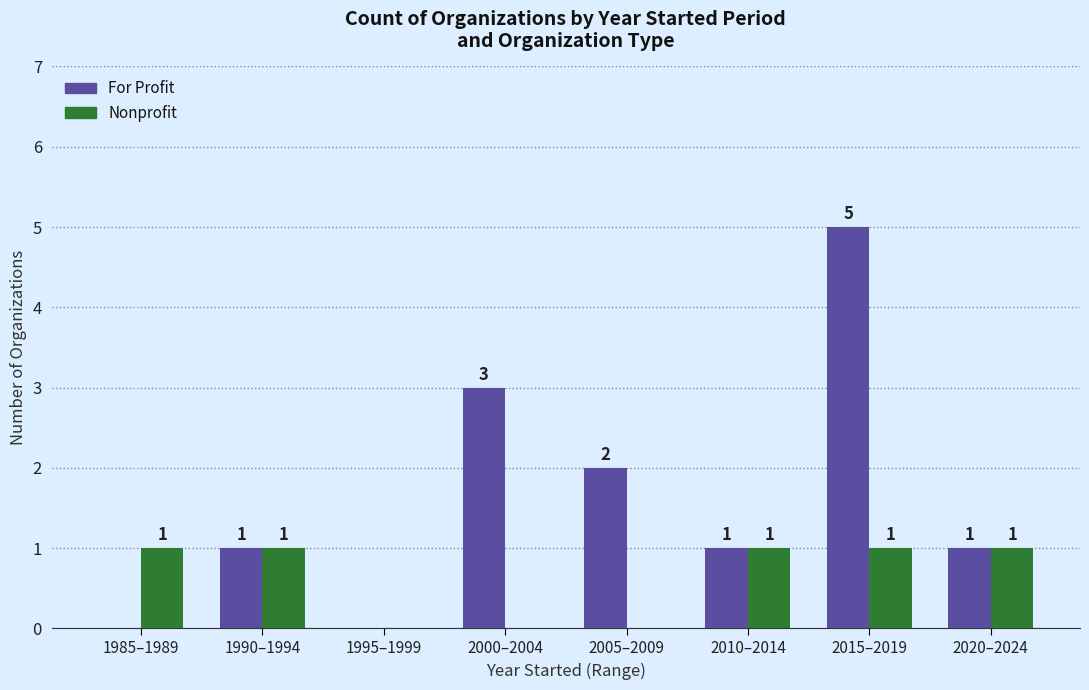

Which series changed the most between 2005–2009 and 2015–2019?

For Profit